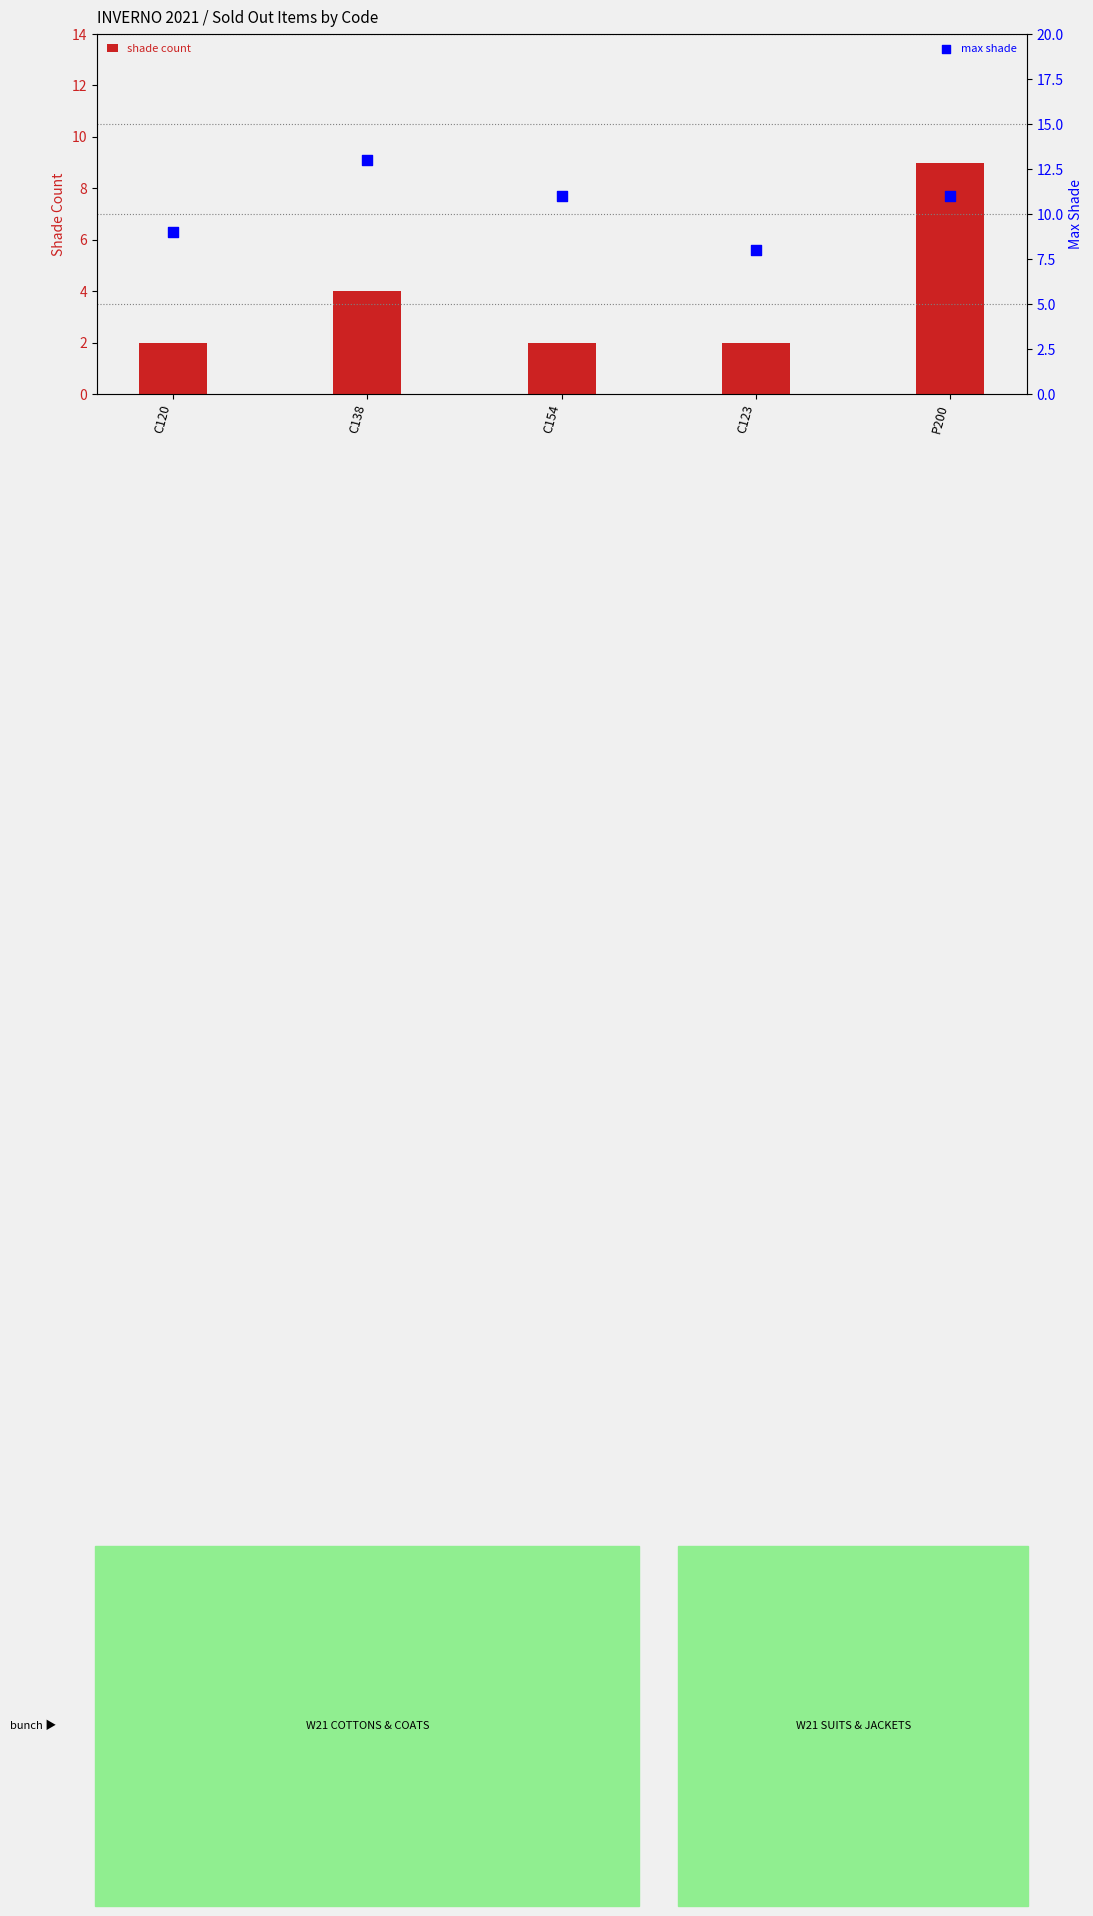

Which series reaches the maximum Y coordinate?

max shade